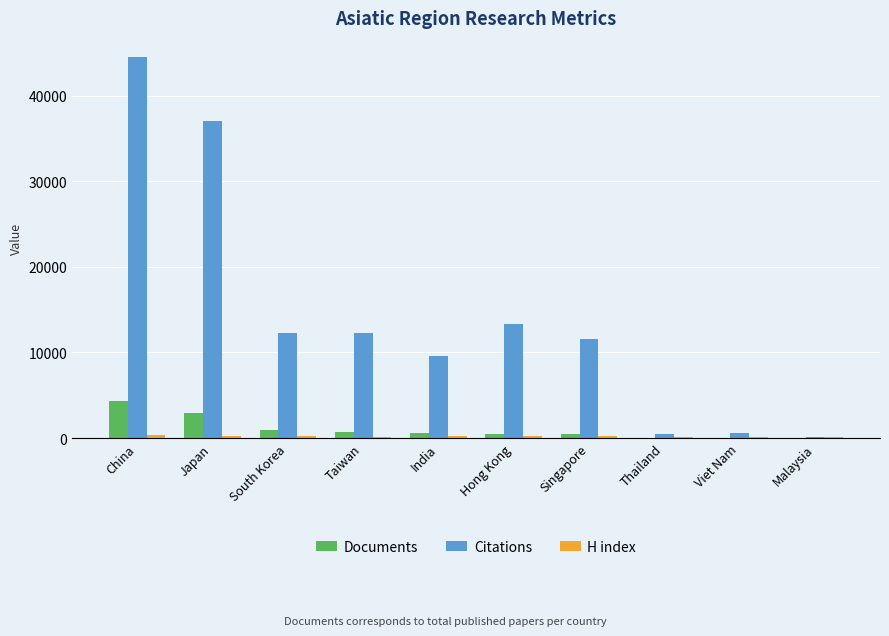

At which category is the sum across all series the highest?

China